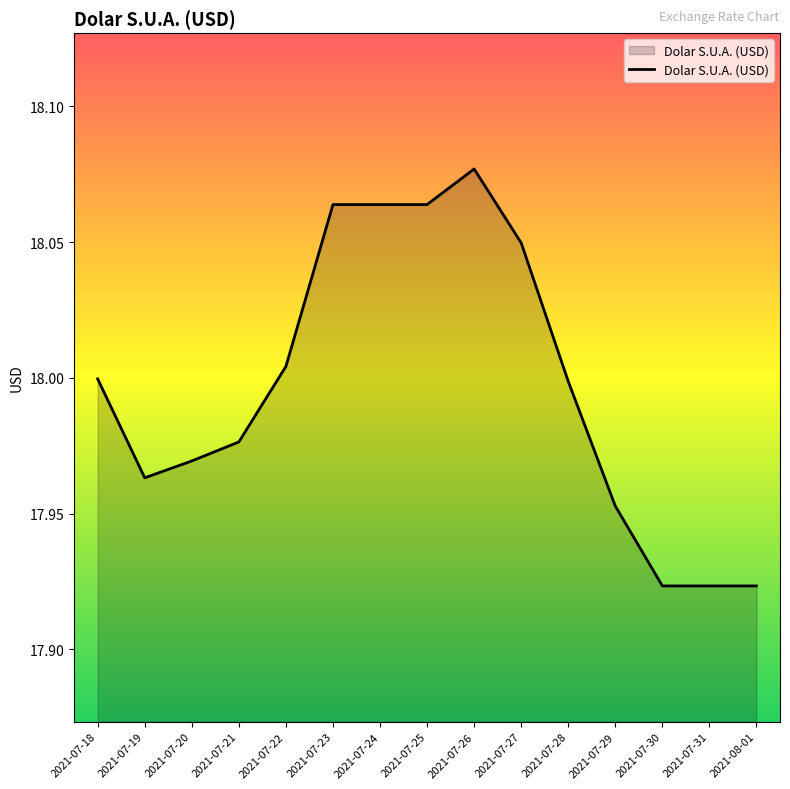

How many lines are shown in the chart?

1